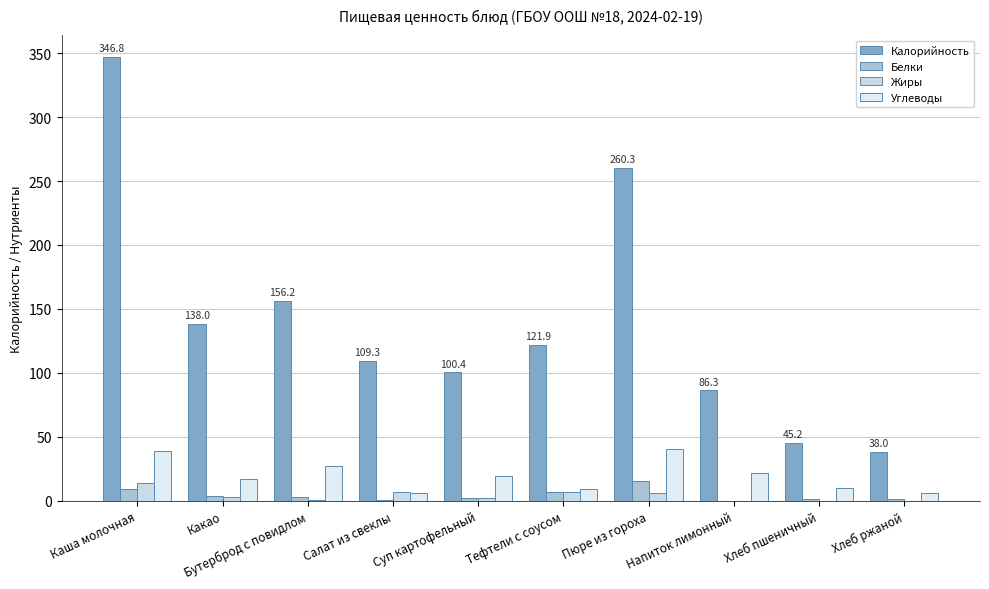

What is the sum of all Жиры values?

39.8